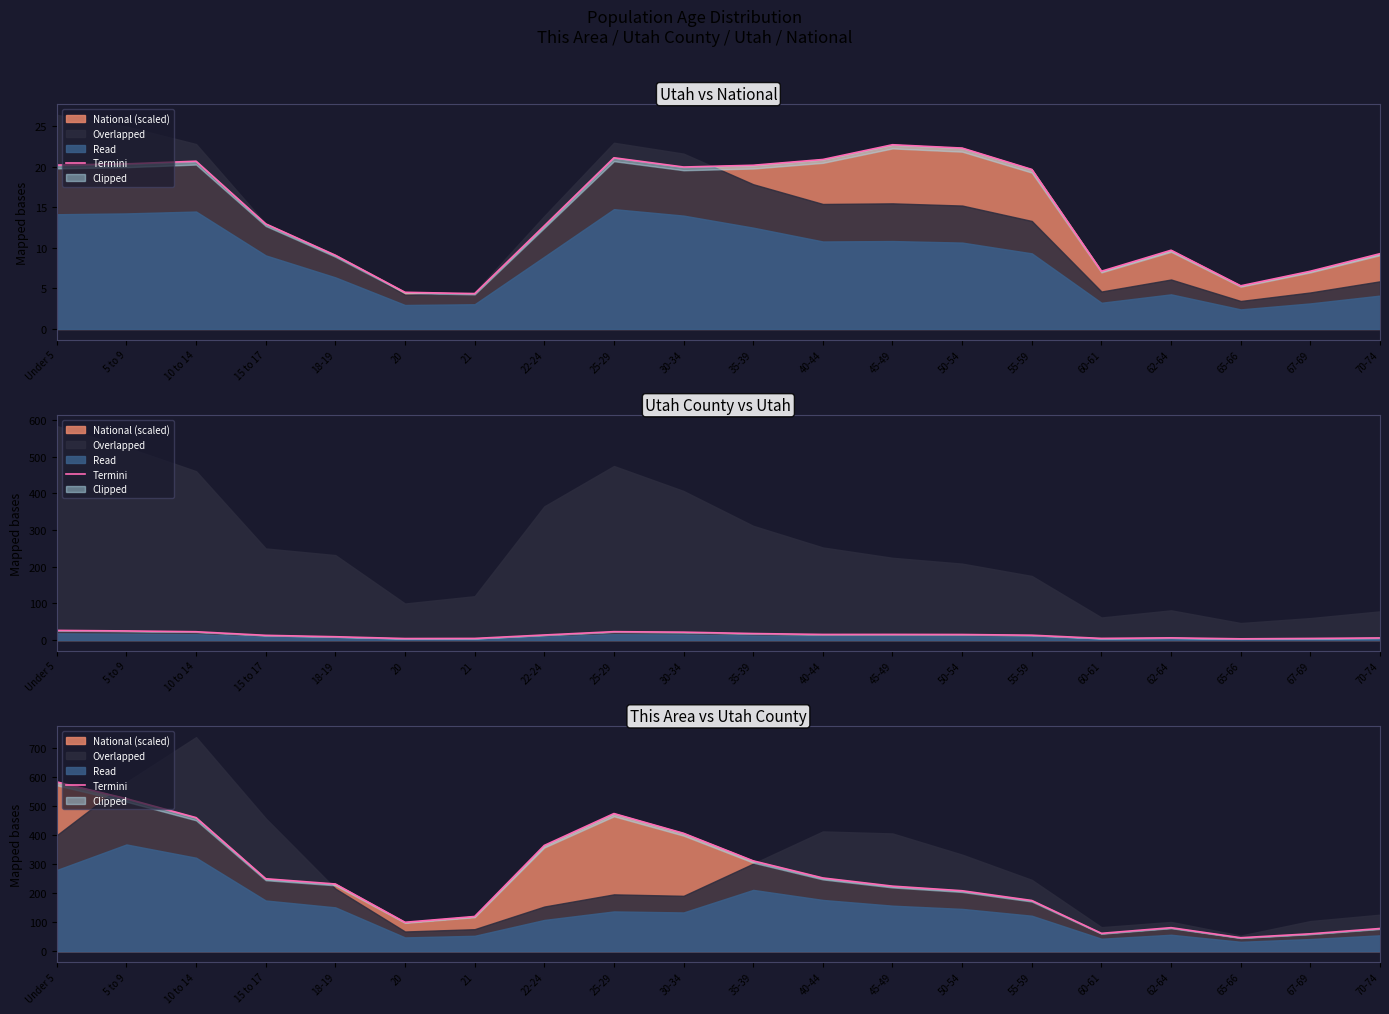

Where does the data first go above 231?

Under 5